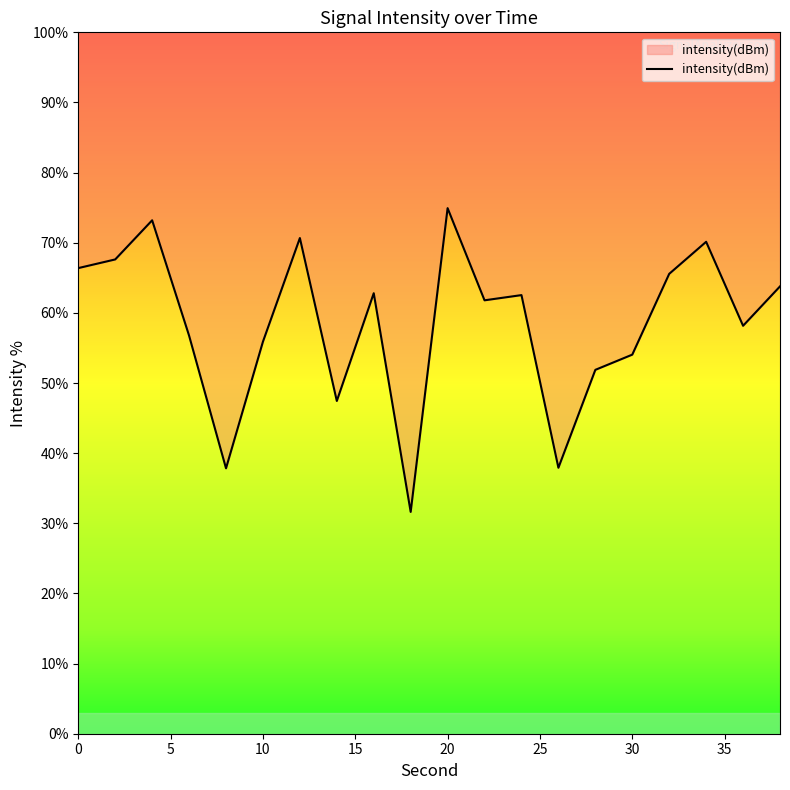

What is the difference between the maximum and minimum values?

43.3